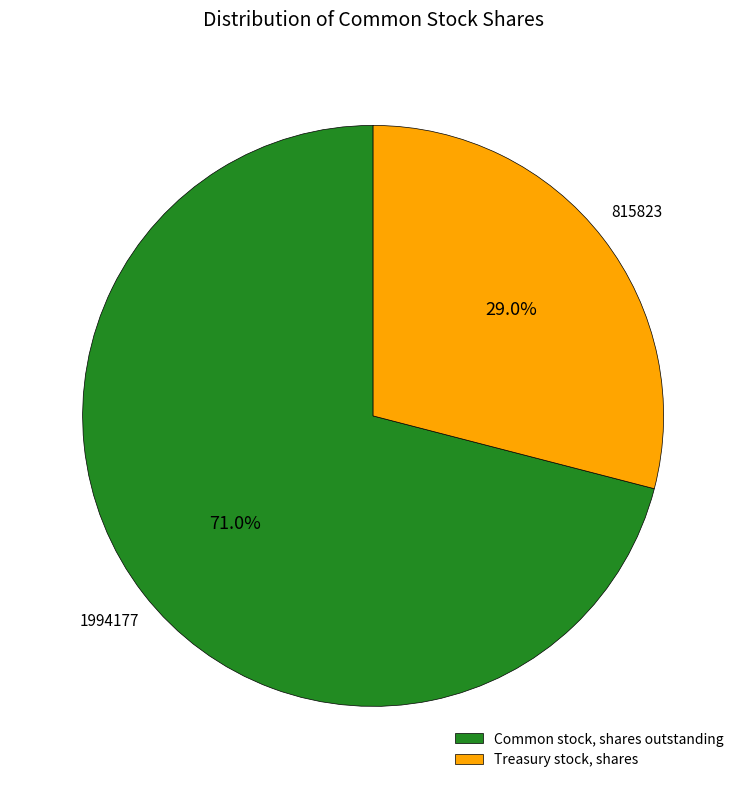

Rank the categories by value from lowest to highest.

Treasury stock, shares, Common stock, shares outstanding